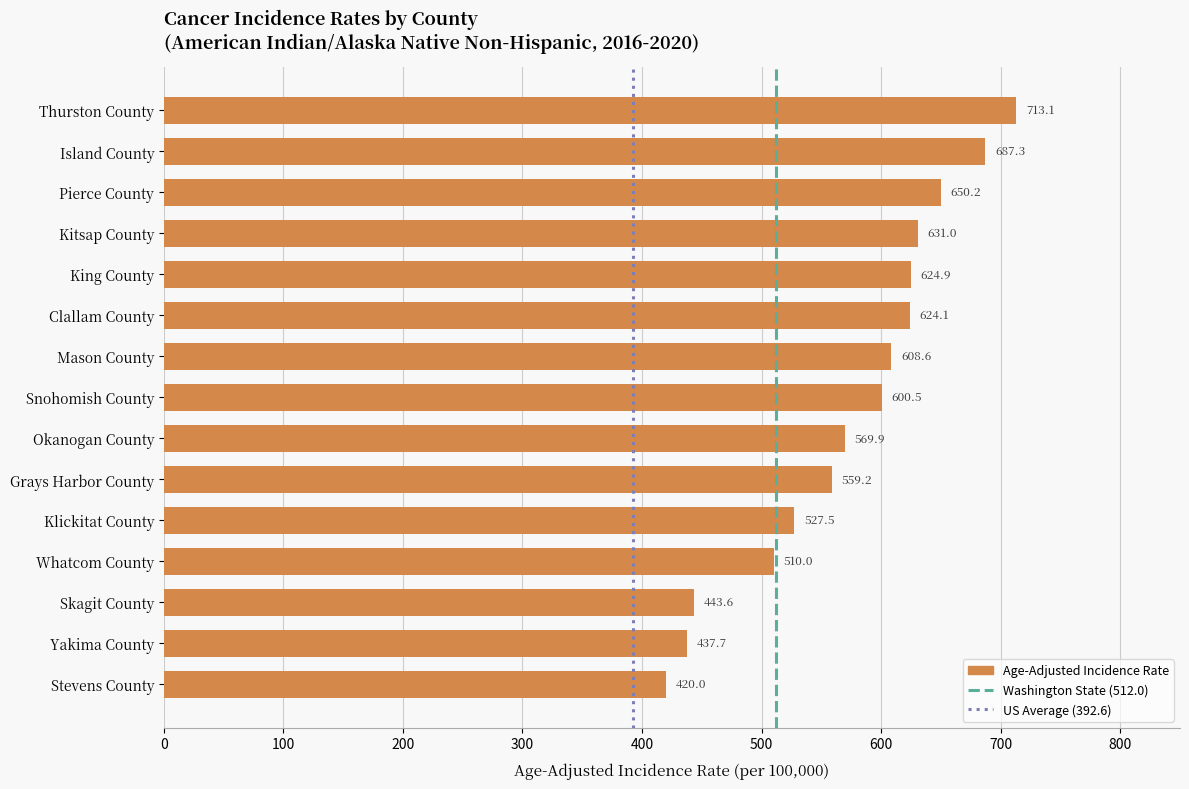

What is the sum of the values at Stevens County and Pierce County?

1070.2